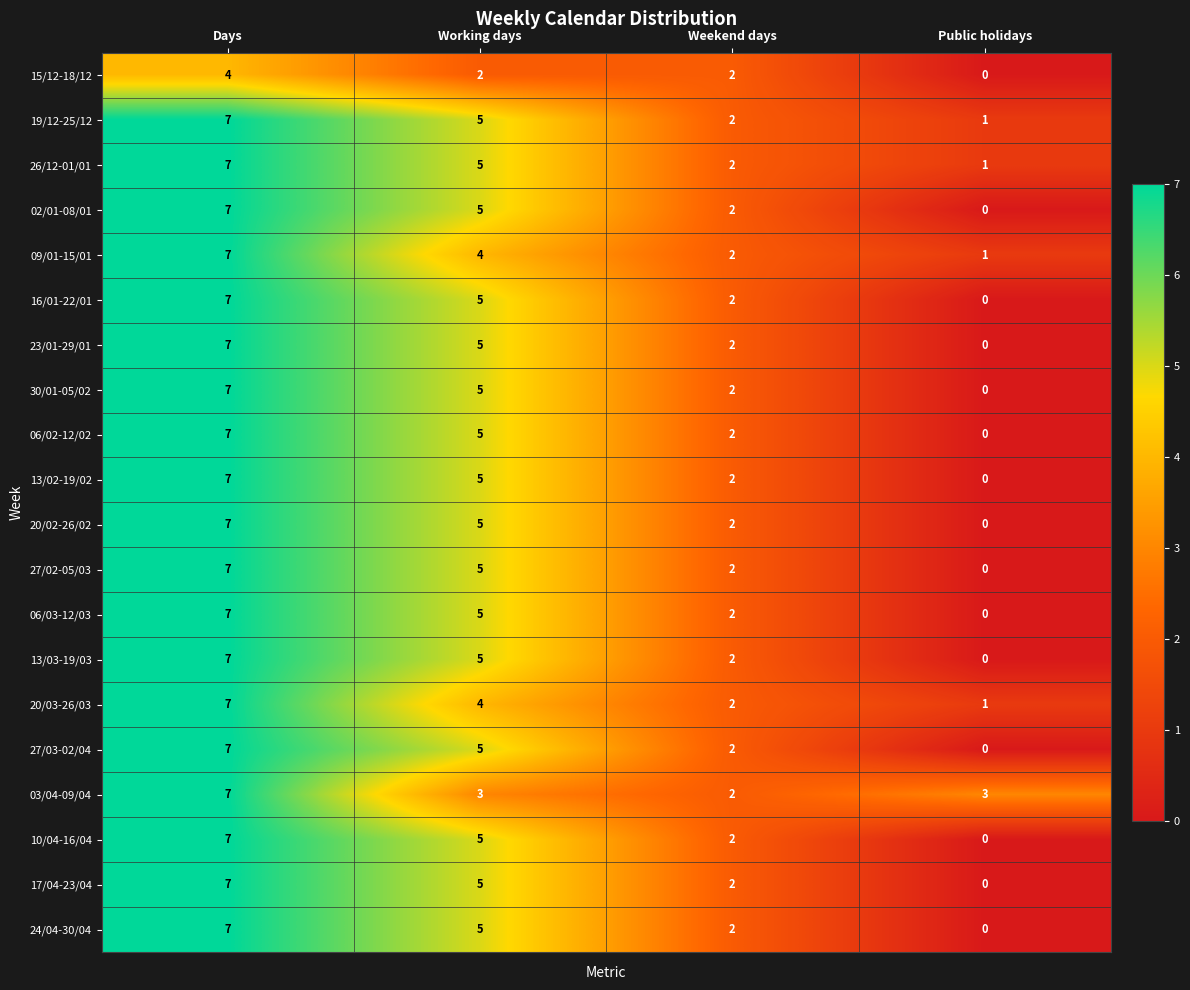

How many series are shown in this chart?

20